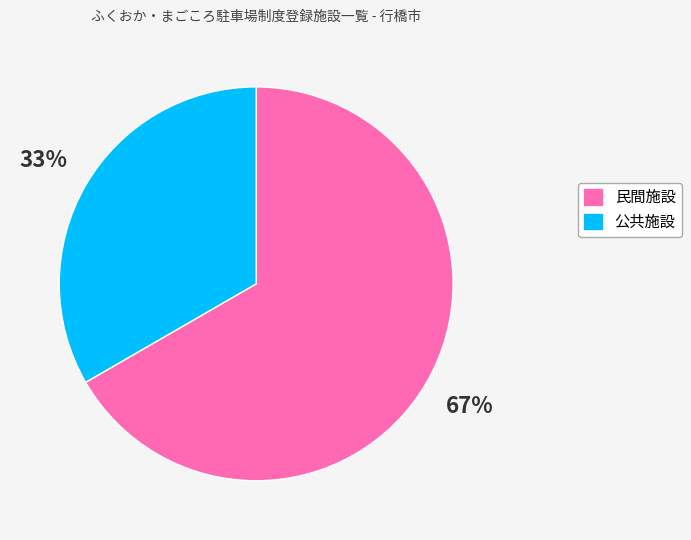

Combined, do 民間施設 and 公共施設 account for over 50%?

Yes